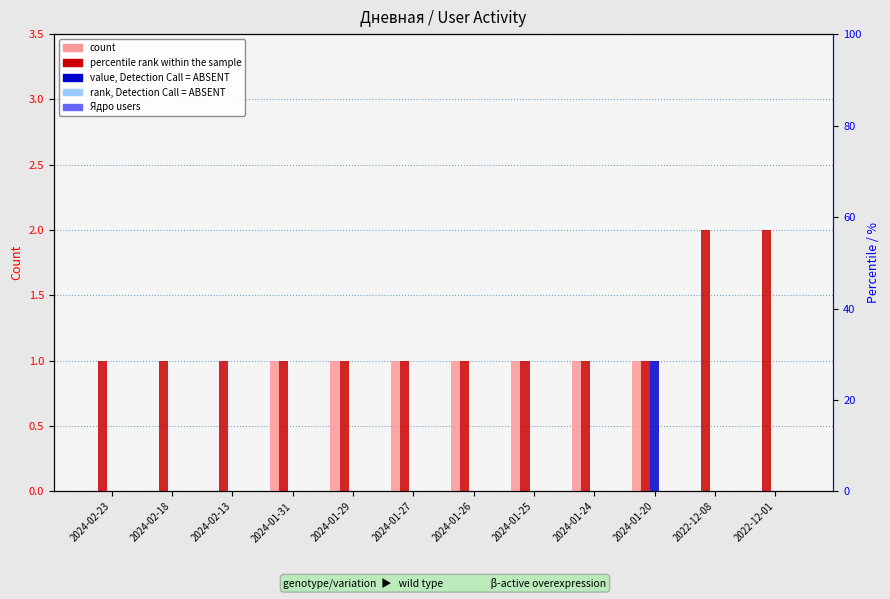

At which label does Активные reach its peak?

2024-02-23